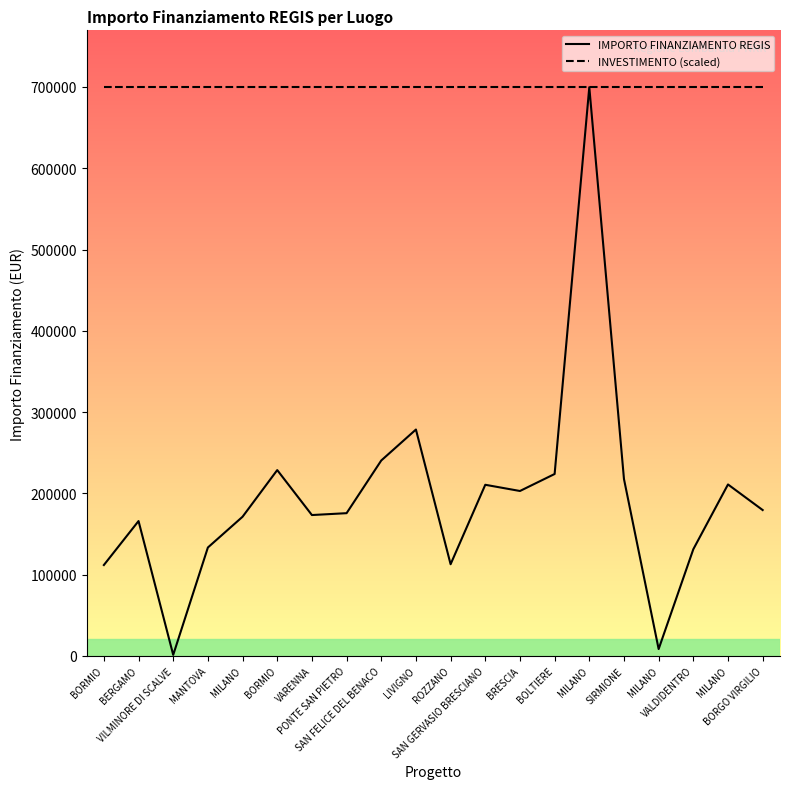

What is the spread (max minus min) of values at MILANO?

528556.7